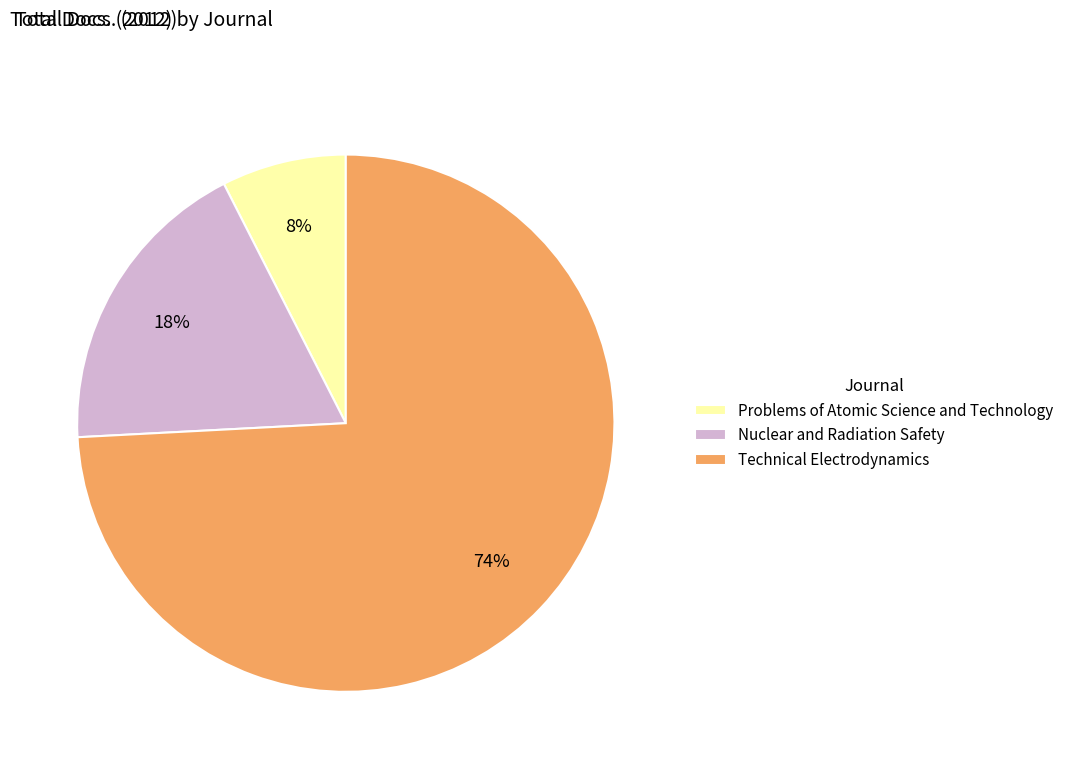

What is the ratio of the value at Nuclear and Radiation Safety to the value at Technical Electrodynamics?

0.2